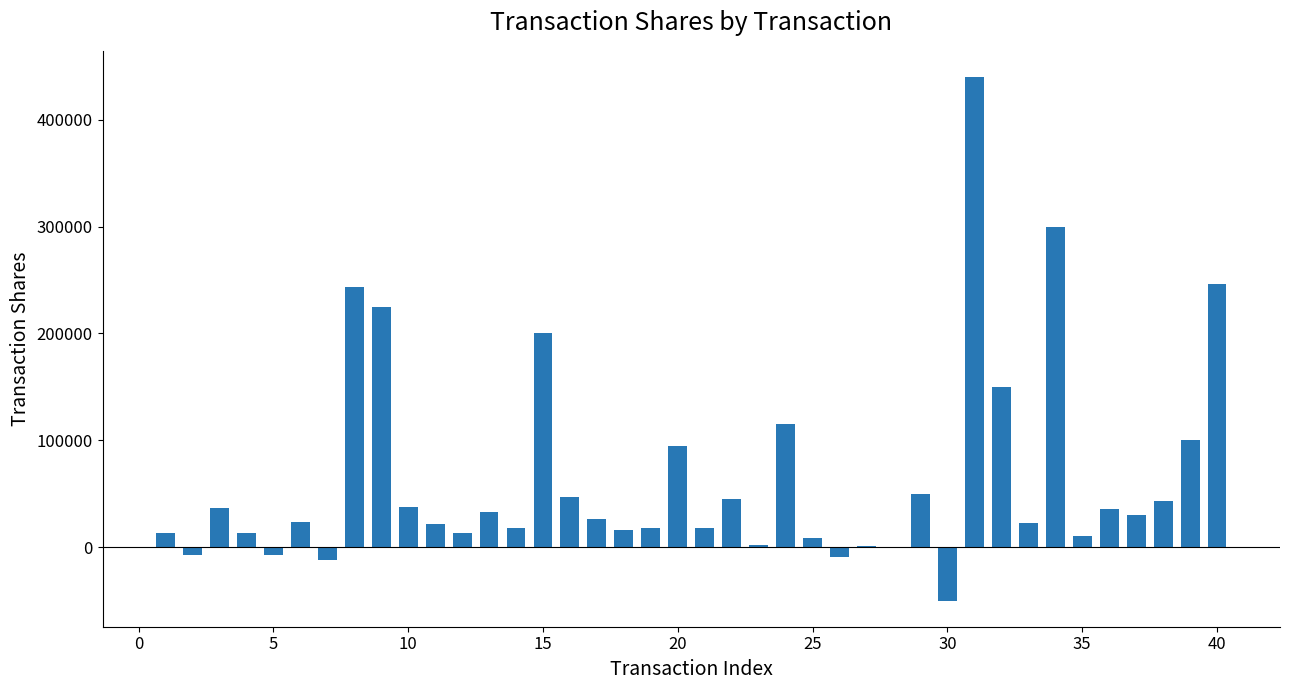

What is the greatest value displayed?

440000